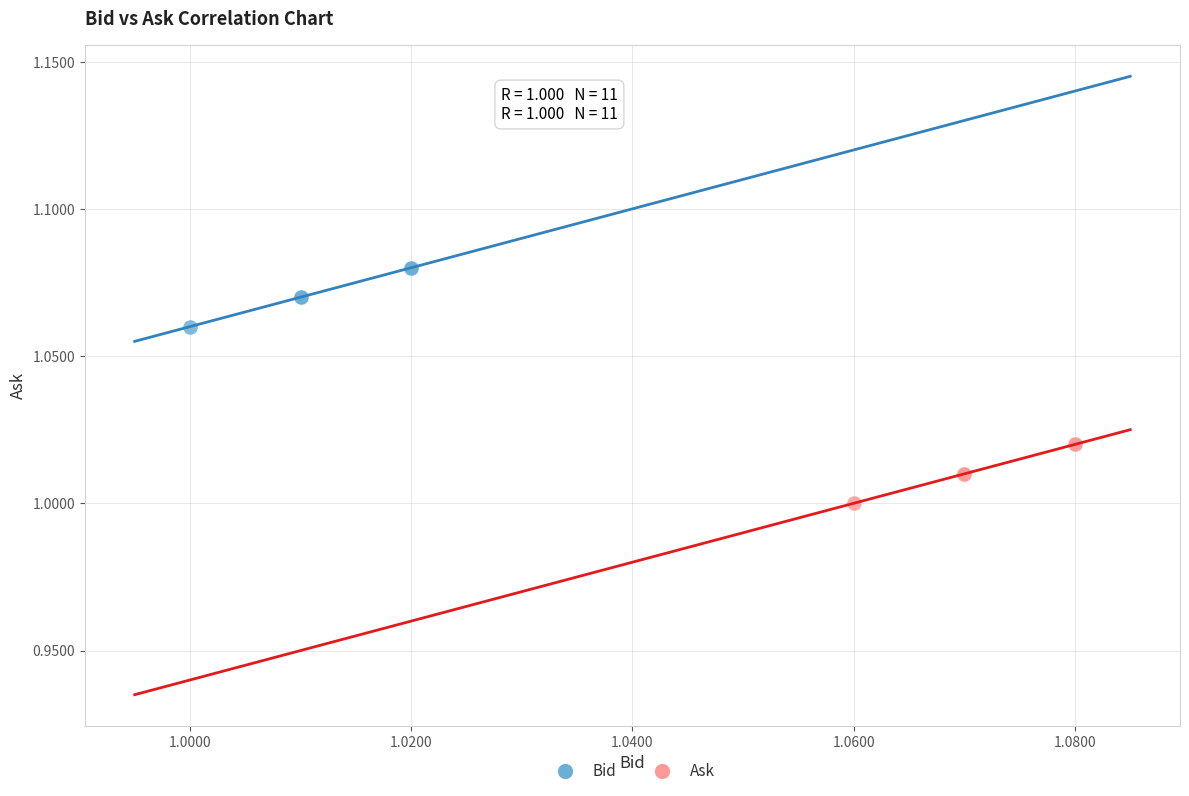

Which series reaches the minimum Y coordinate?

Ask